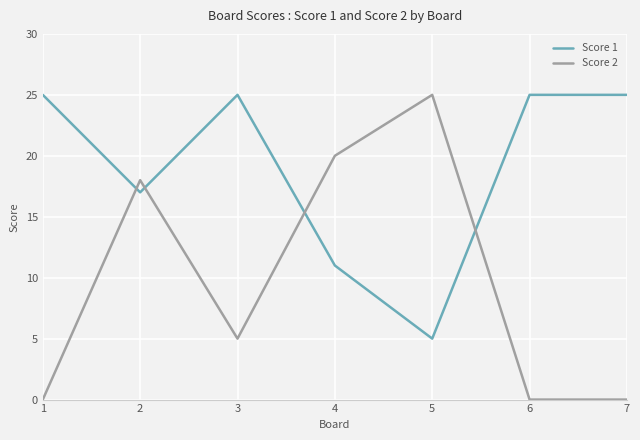

What is the difference between the maximum and minimum values in the Score 2 series?

25